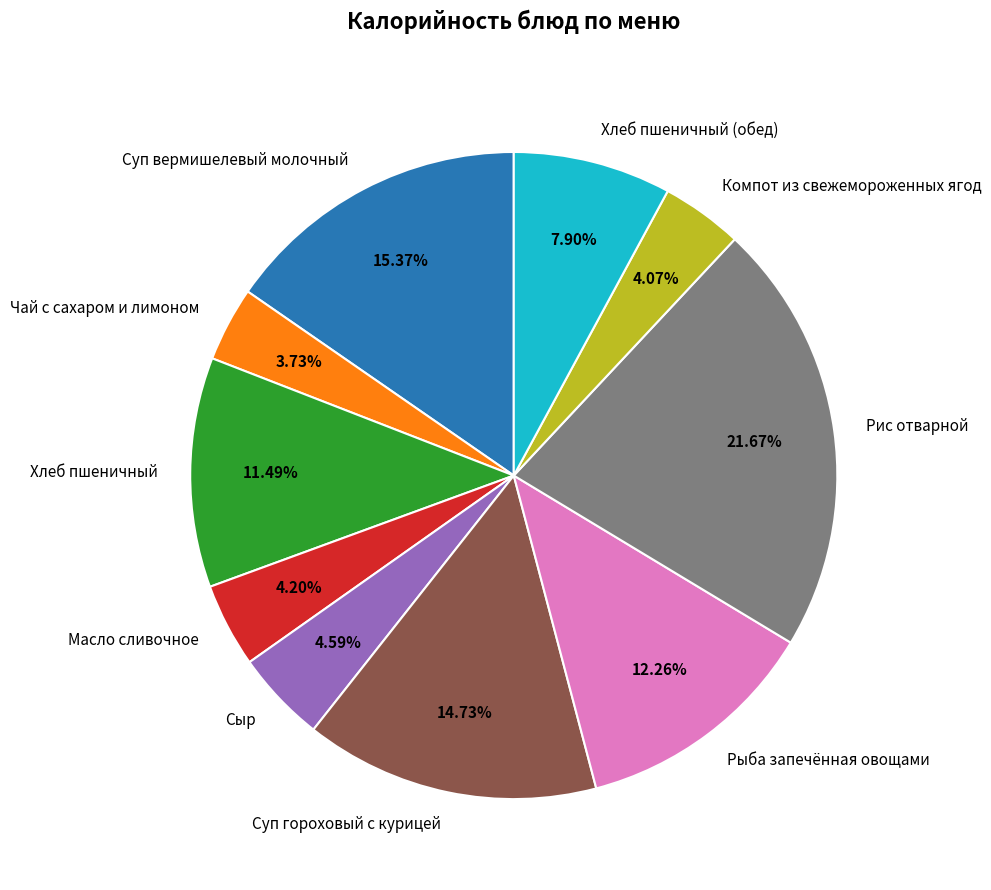

What percentage do Масло сливочное and Хлеб пшеничный (обед) together represent?

12.1%